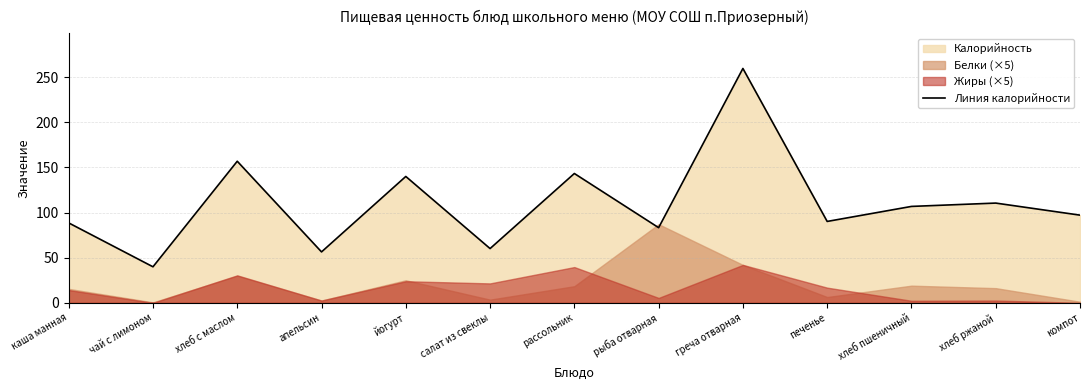

At which category does the data reach its first local peak?

хлеб с маслом